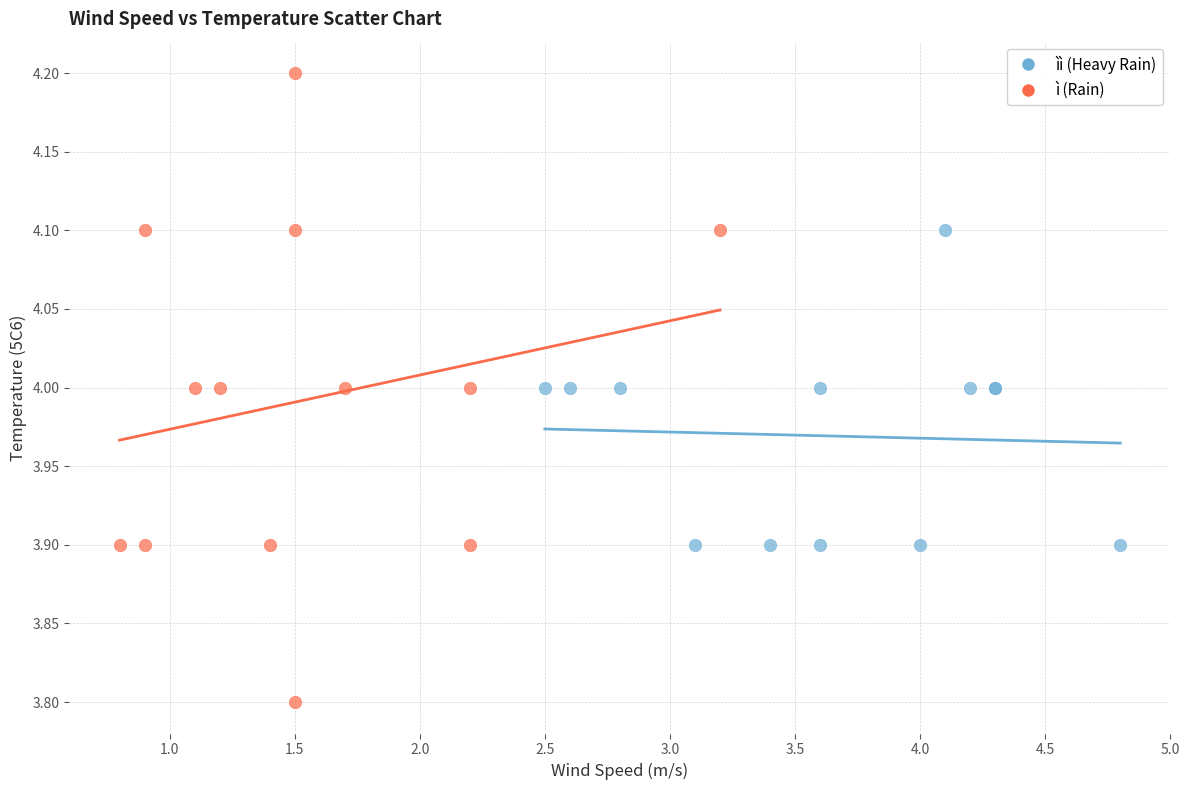

Which series reaches the maximum Y coordinate?

ì (Rain)